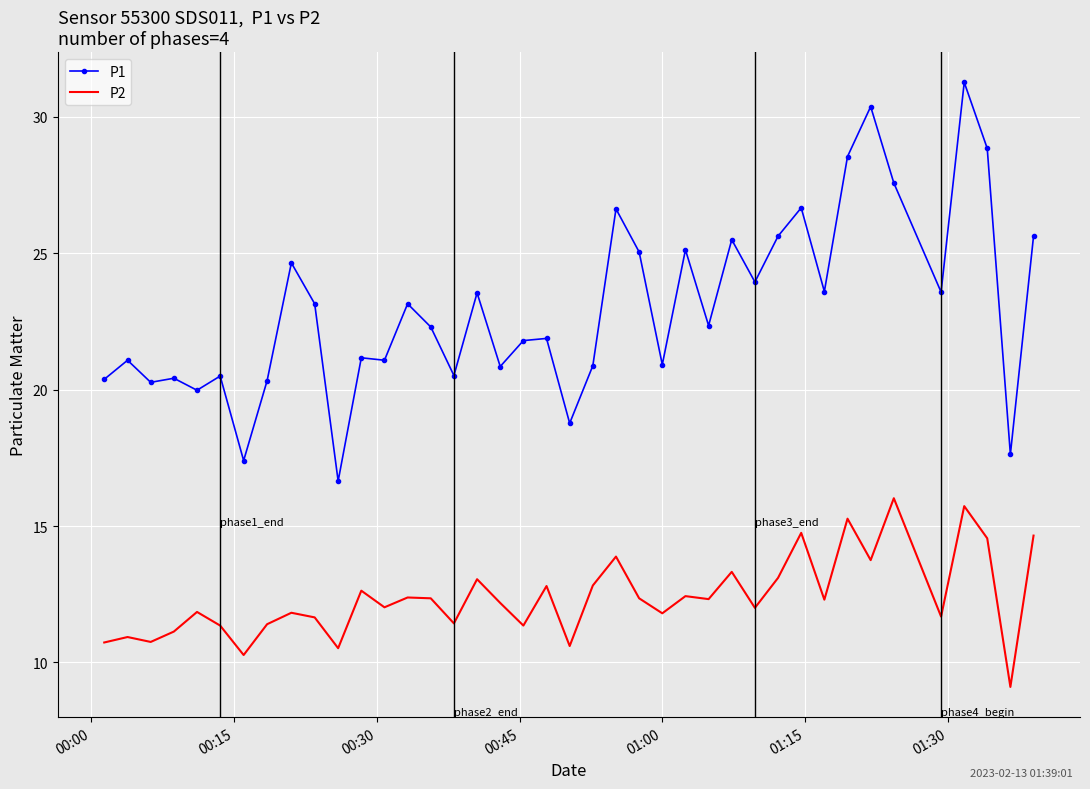

Which series has the largest range (max minus min)?

P1